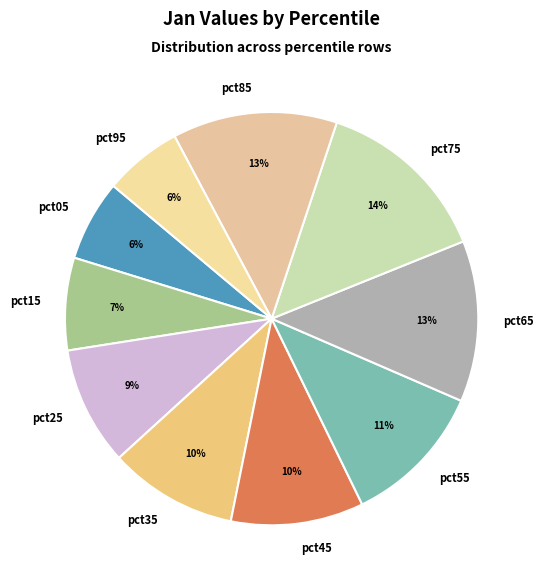

Do pct35 and pct85 together represent more than half of the pie?

No